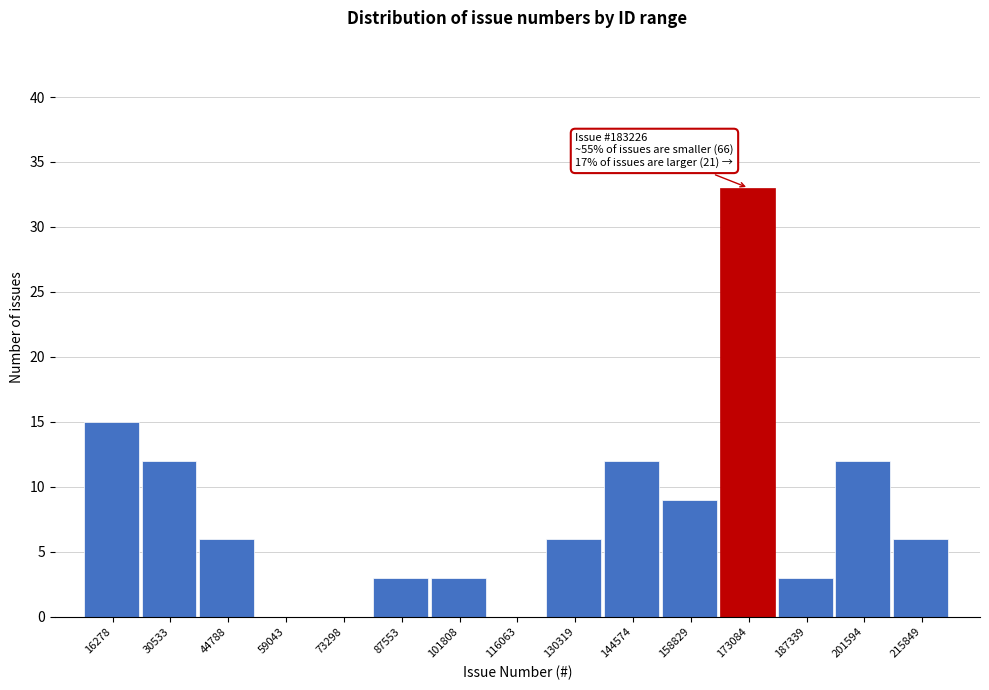

Reading left to right, extract all data points from this chart.

16278=15	30533=12	44788=6	59043=0	73298=0	87553=3	101808=3	116063=0	130319=6	144574=12	158829=9	173084=33	187339=3	201594=12	215849=6